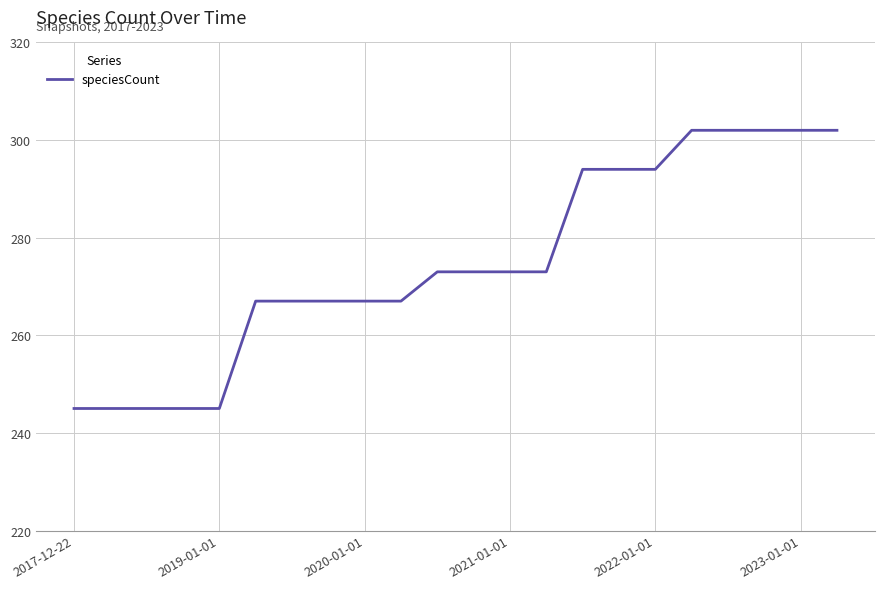

What is the greatest value displayed?

302